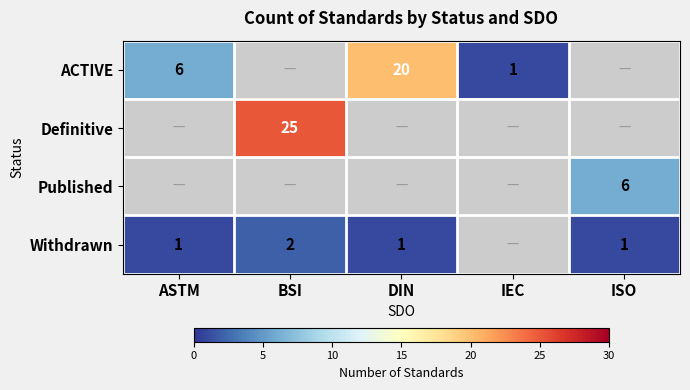

Is it true that Withdrawn equals 1 at BSI?

False